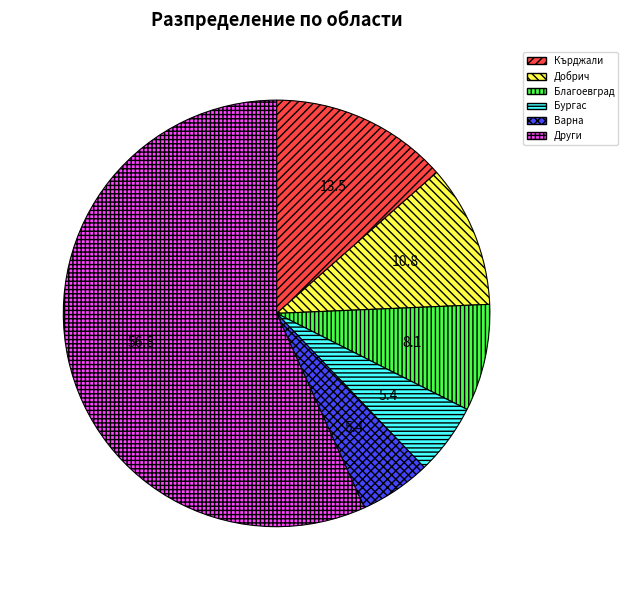

How many segments does this pie chart have?

6